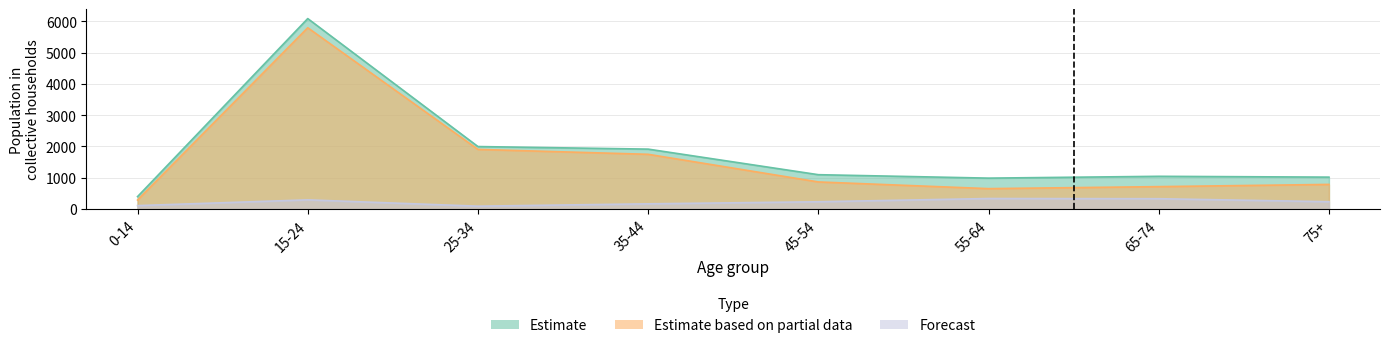

How many data points in Forecast are less than 233?

4